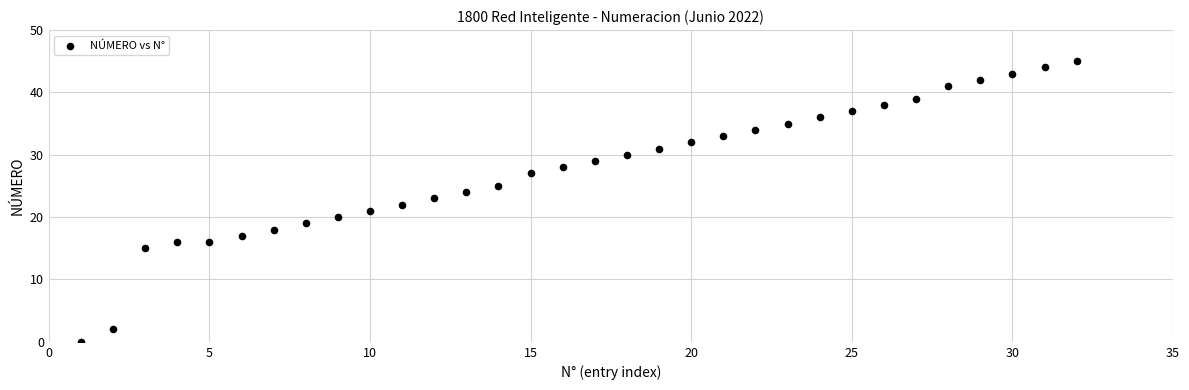

What is the range of Y values (max minus min)?

45